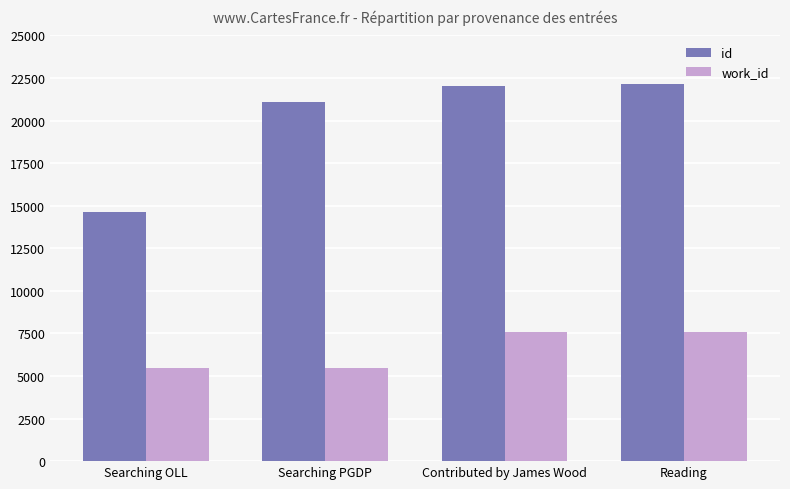

How many bars are there in each group?

2